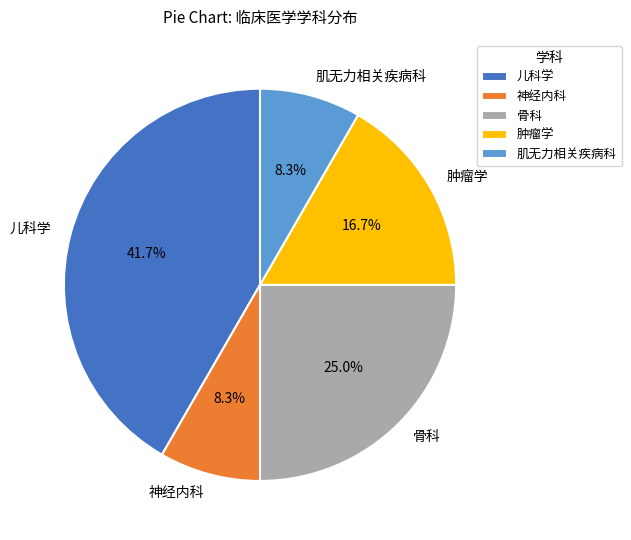

Which slice is the largest?

儿科学